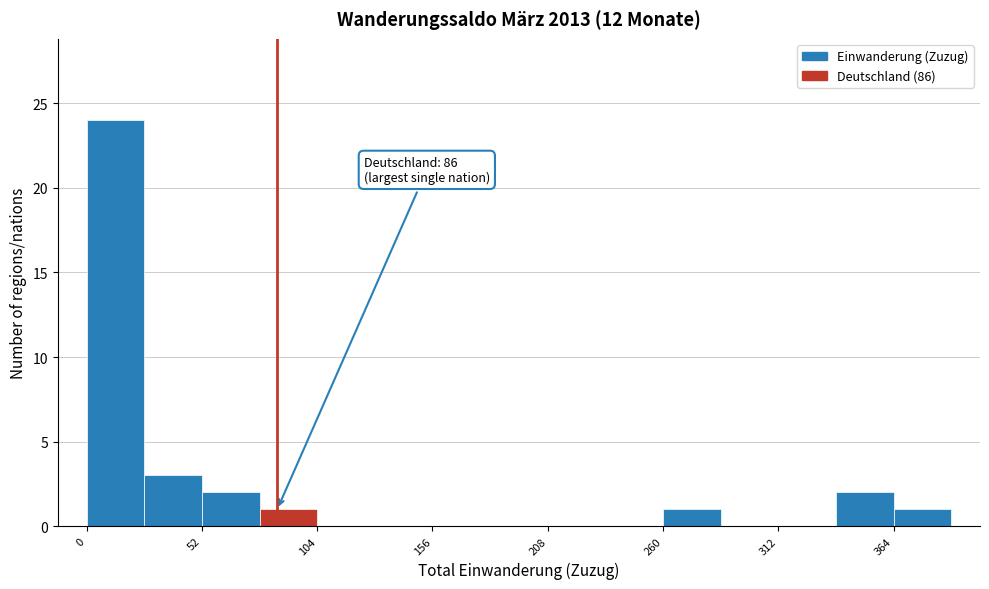

Read against the x-axis, roughly where is the centre of the tallest bar?

10